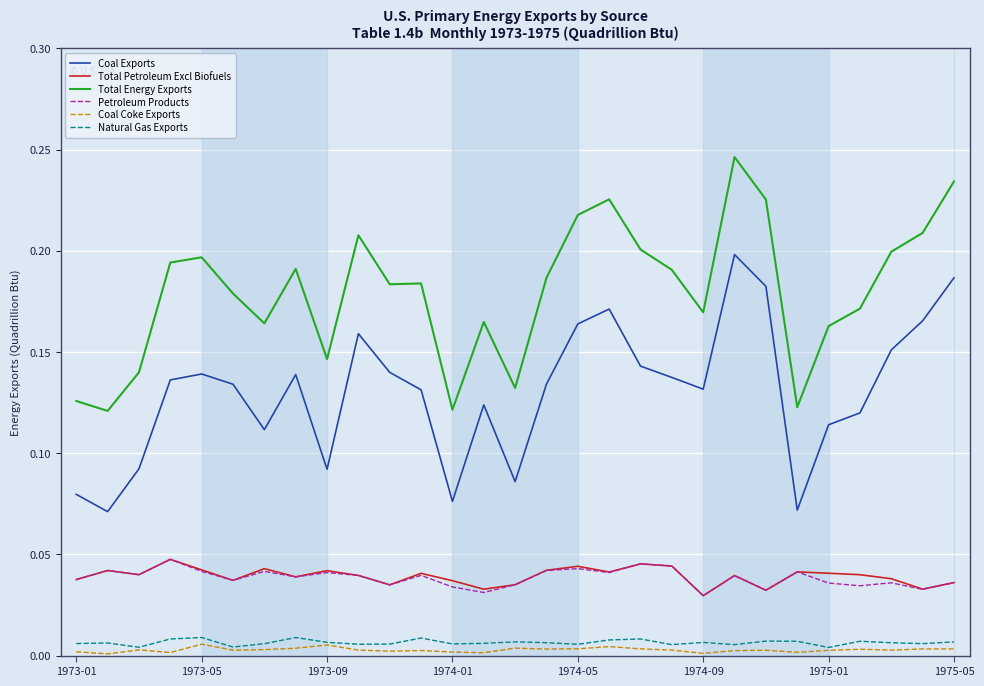

Which series has the largest total across all categories?

Total Energy Exports